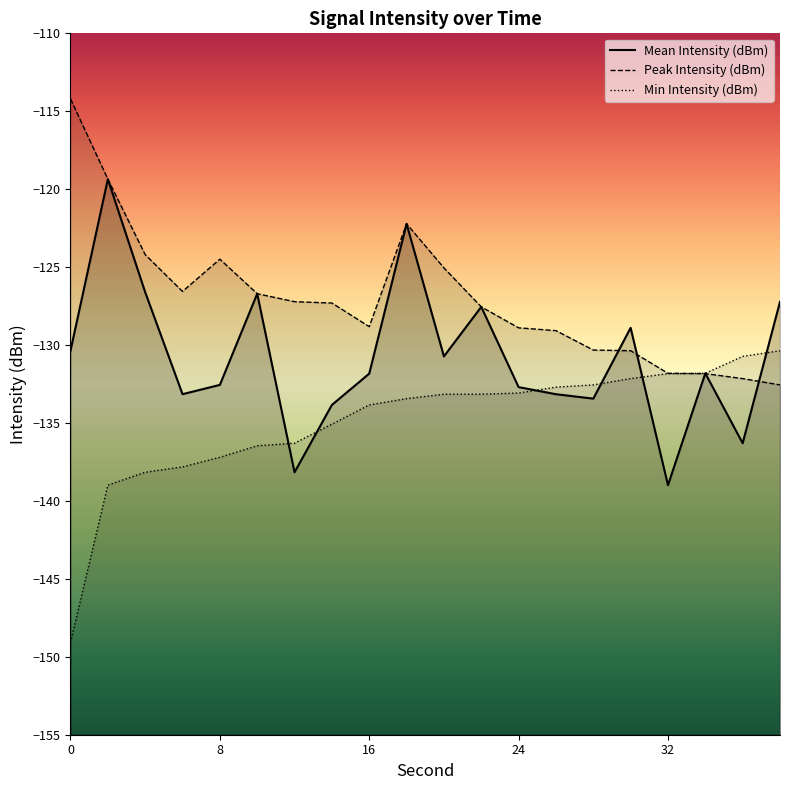

What are all the series names shown in the legend?

Mean Intensity (dBm), Peak Intensity (dBm), Min Intensity (dBm)